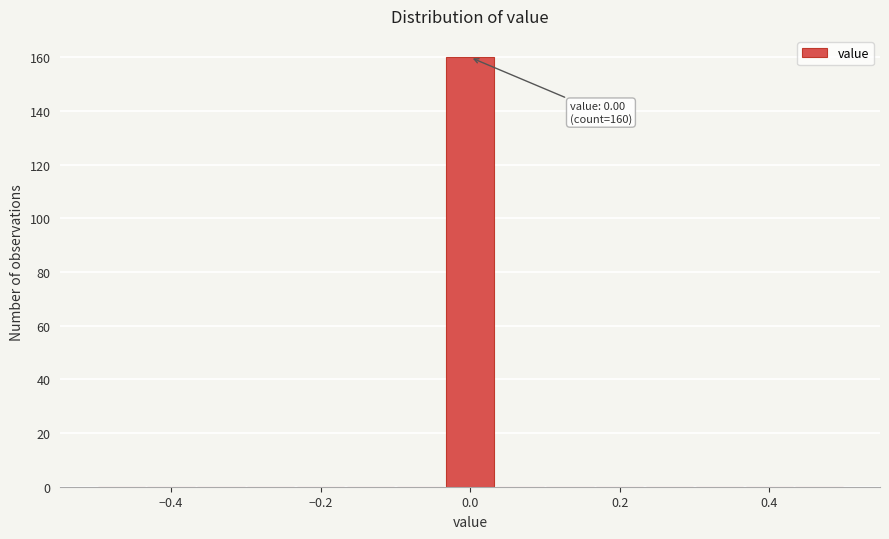

Read against the x-axis, roughly where is the centre of the tallest bar?

0.00